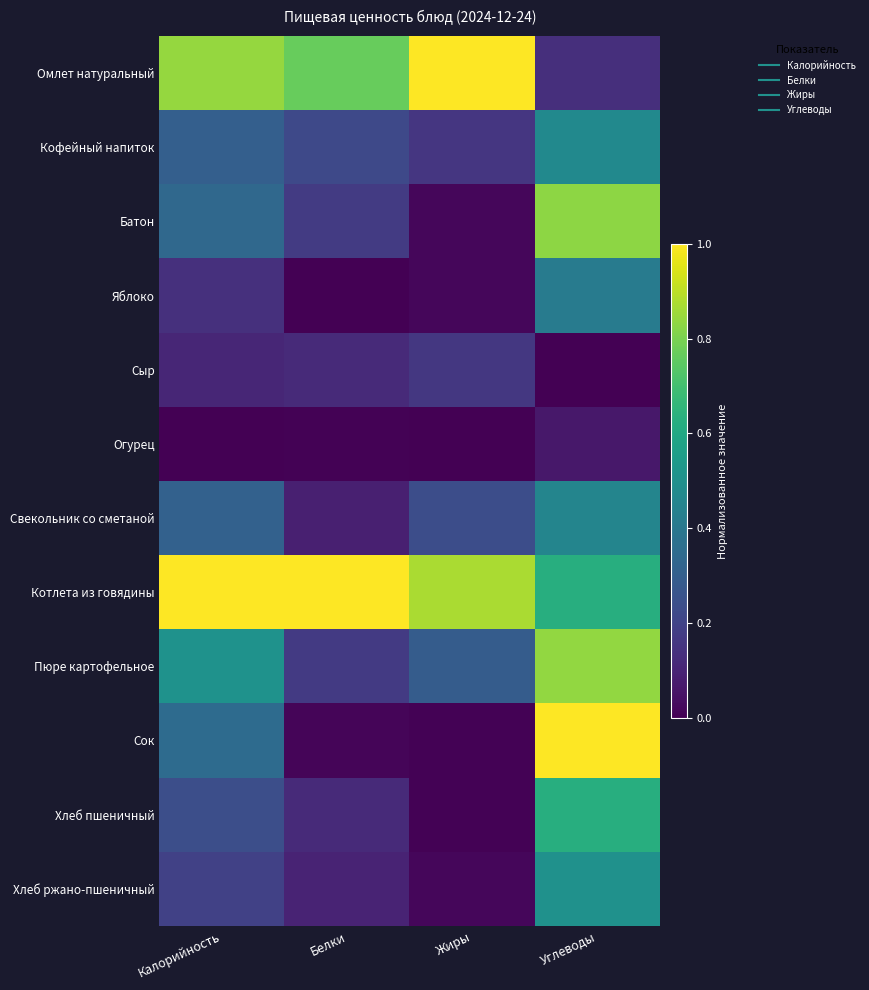

Reading left to right, extract all data points from this chart.

Омлет натуральный: Калорийность=0.8	Белки=0.8	Жиры=1.0	Углеводы=0.1
Кофейный напиток: Калорийность=0.3	Белки=0.2	Жиры=0.2	Углеводы=0.5
Батон: Калорийность=0.3	Белки=0.2	Жиры=0.0	Углеводы=0.8
Яблоко: Калорийность=0.1	Белки=0.0	Жиры=0.0	Углеводы=0.4
Сыр: Калорийность=0.1	Белки=0.1	Жиры=0.2	Углеводы=0.0
Огурец: Калорийность=0.0	Белки=0.0	Жиры=0.0	Углеводы=0.1
Свекольник со сметаной: Калорийность=0.3	Белки=0.1	Жиры=0.2	Углеводы=0.5
Котлета из говядины: Калорийность=1.0	Белки=1.0	Жиры=0.9	Углеводы=0.6
Пюре картофельное: Калорийность=0.5	Белки=0.2	Жиры=0.3	Углеводы=0.8
Сок: Калорийность=0.4	Белки=0.0	Жиры=0.0	Углеводы=1.0
Хлеб пшеничный: Калорийность=0.2	Белки=0.1	Жиры=0.0	Углеводы=0.6
Хлеб ржано-пшеничный: Калорийность=0.2	Белки=0.1	Жиры=0.0	Углеводы=0.5